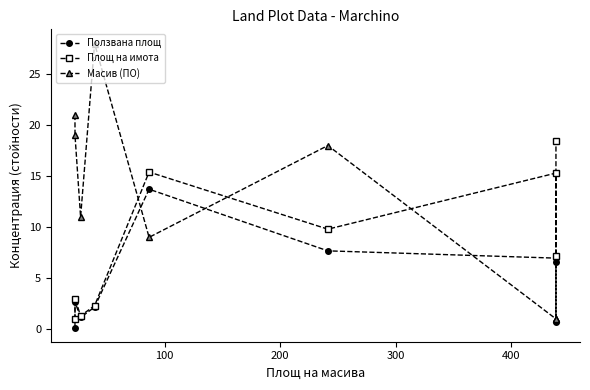

Count the number of data series in this chart.

3